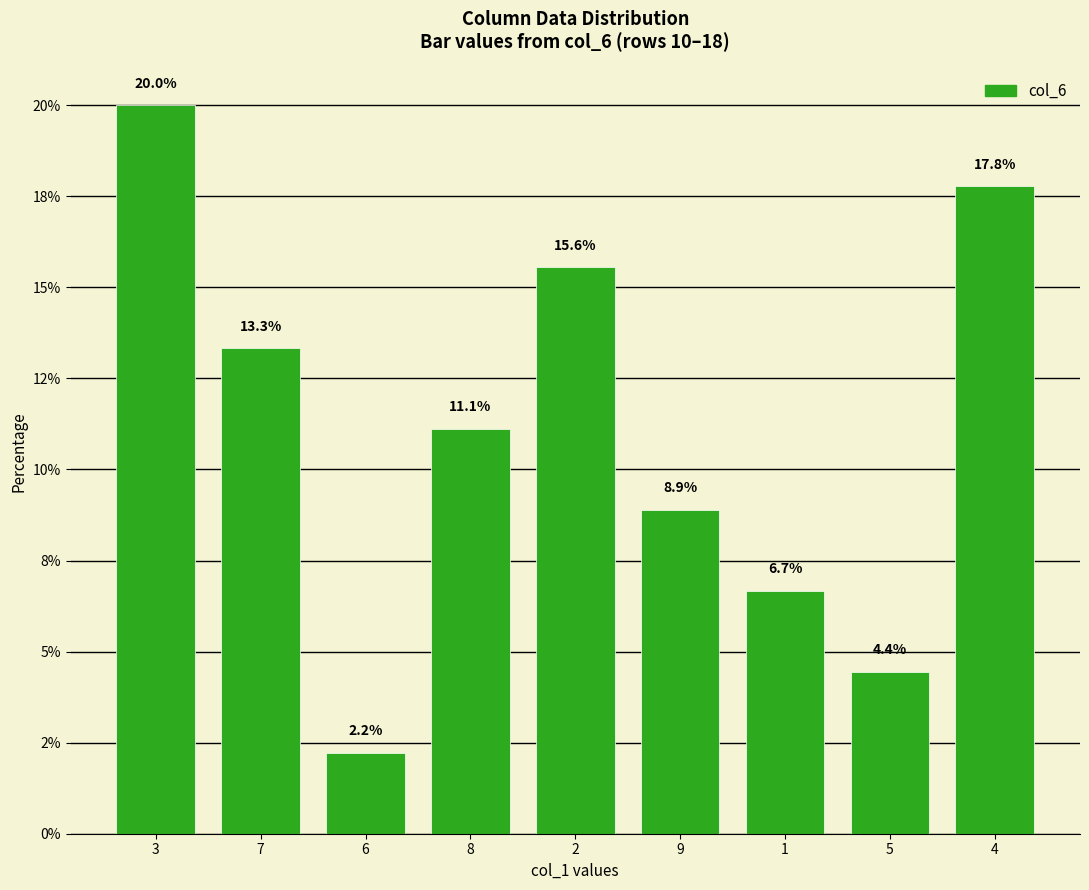

Are the bars grouped side by side (vs. stacked)?

No